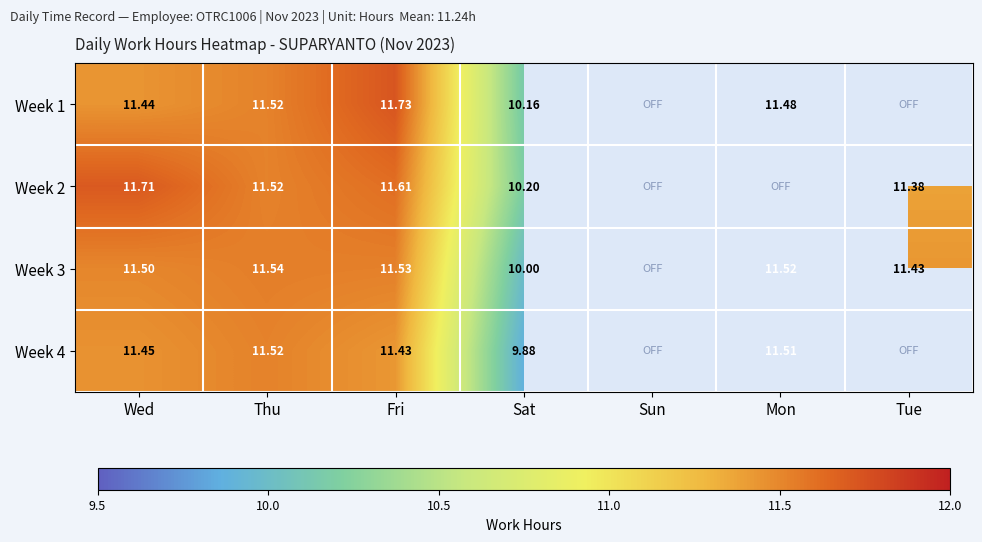

What is the maximum value for Week 4?

11.5